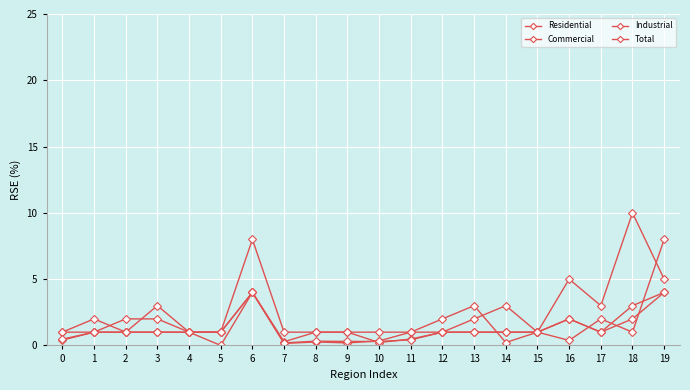

At which category is the sum across all series the highest?

19